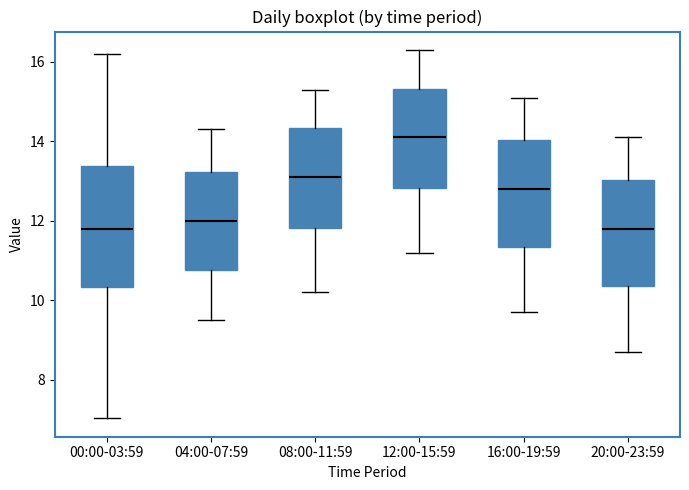

Reading left to right, read every box against the y-axis: the position of its median line, the range the box covers, and the ends of its whiskers. The values are not printed on the chart, so give them approximately, as read against the axis.

00:00-03:59: median 11.8, box 10.4 to 13.4, whiskers 7.0 to 16.2
04:00-07:59: median 12.0, box 10.8 to 13.2, whiskers 9.6 to 14.4
08:00-11:59: median 13.2, box 11.8 to 14.4, whiskers 10.2 to 15.4
12:00-15:59: median 14.2, box 12.8 to 15.4, whiskers 11.2 to 16.4
16:00-19:59: median 12.8, box 11.4 to 14.0, whiskers 9.8 to 15.2
20:00-23:59: median 11.8, box 10.4 to 13.0, whiskers 8.8 to 14.2